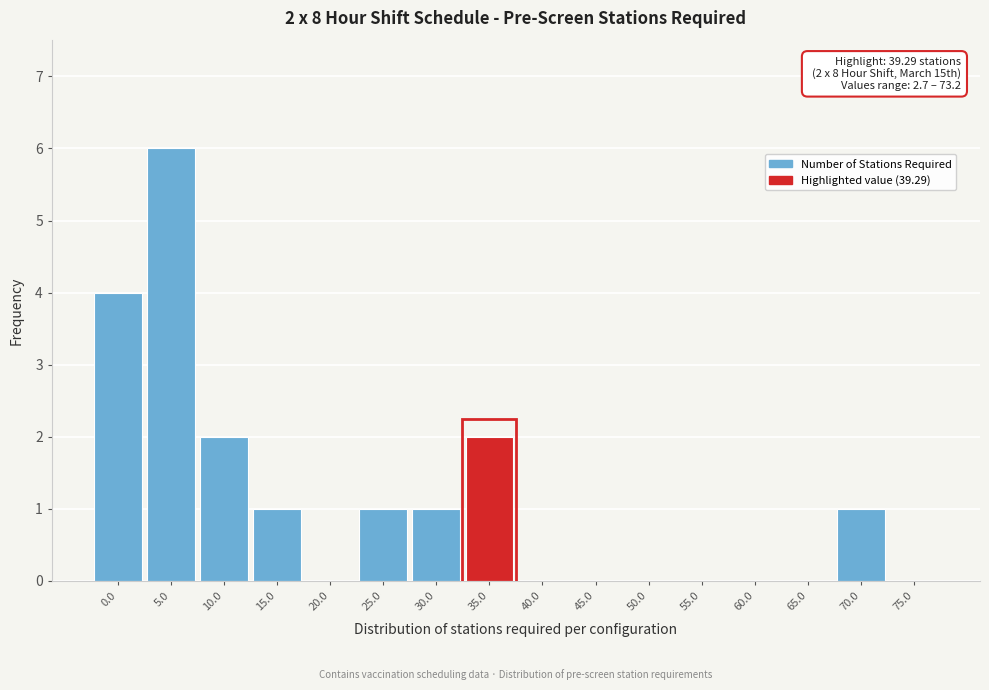

Reading left to right, what are all the values shown in this chart?

0.0=4	5.0=6	10.0=2	15.0=1	20.0=0	25.0=1	30.0=1	35.0=2	40.0=0	45.0=0	50.0=0	55.0=0	60.0=0	65.0=0	70.0=1	75.0=0